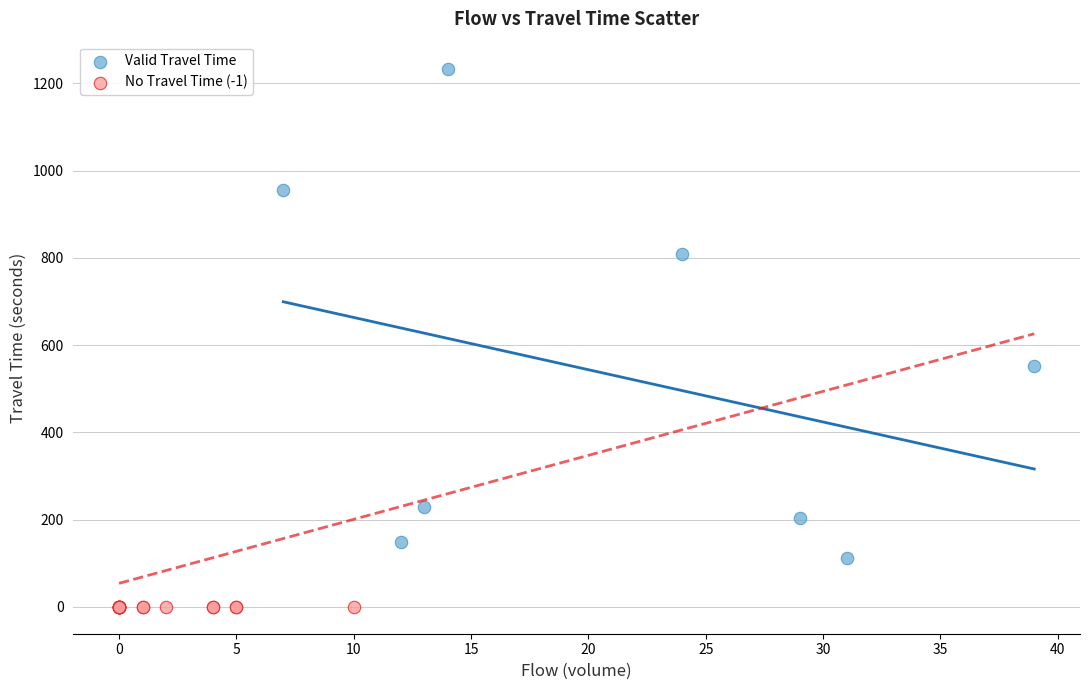

Which series reaches the minimum Y coordinate?

No Travel Time (-1)